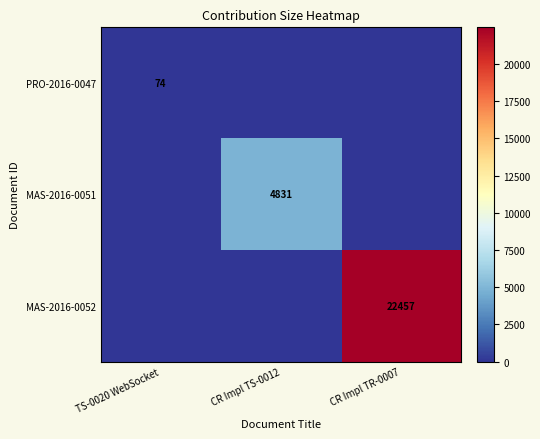

The MAS-2016-0052 series shows 0 at TS-0020 WebSocket. True or false?

True